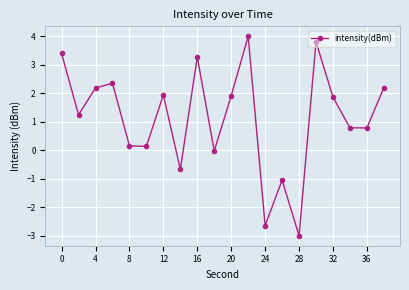

What is the difference between the maximum and minimum values?

7.0